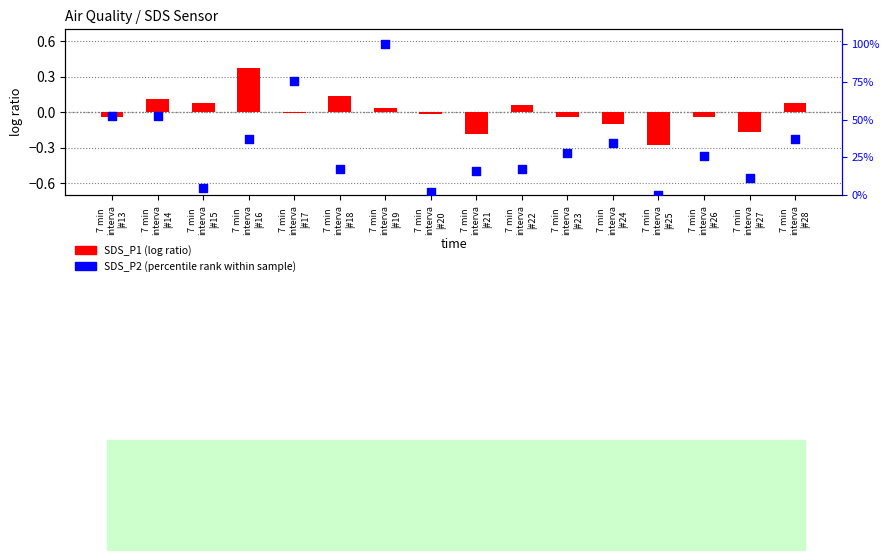

Which series has the widest spread of Y values?

SDS_P2 (percentile rank)